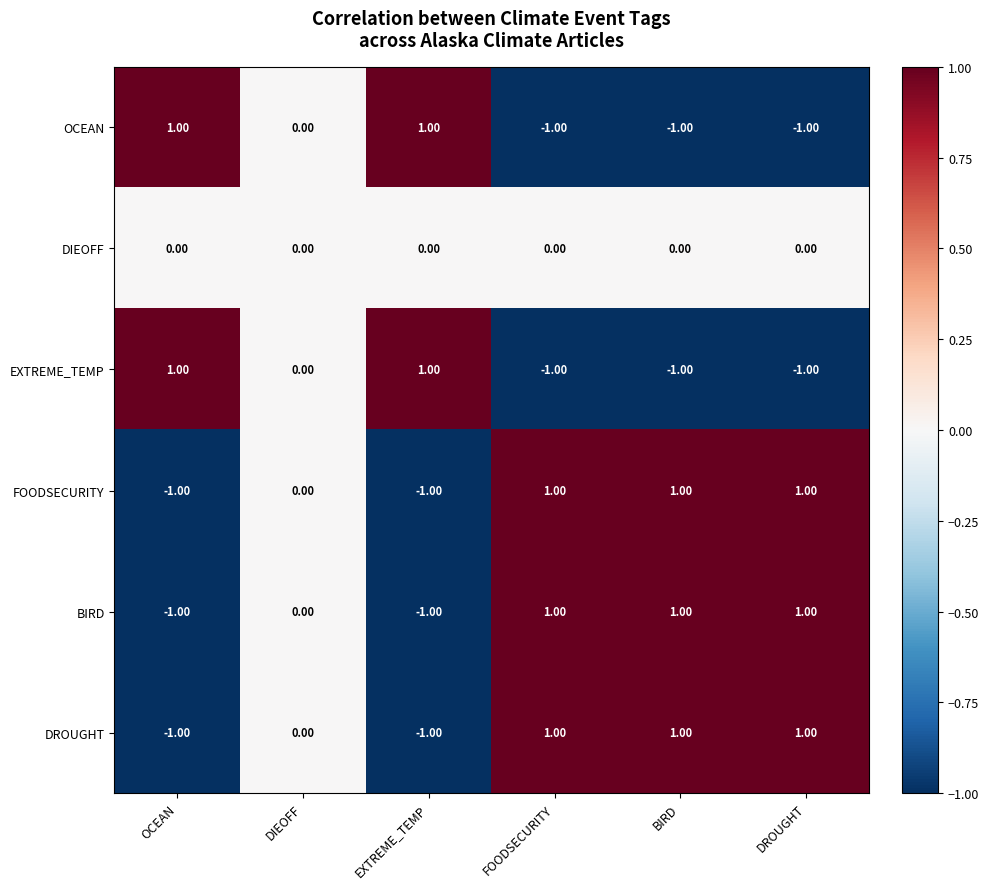

Is the value of EXTREME_TEMP at EXTREME_TEMP greater than the value of OCEAN at FOODSECURITY?

Yes